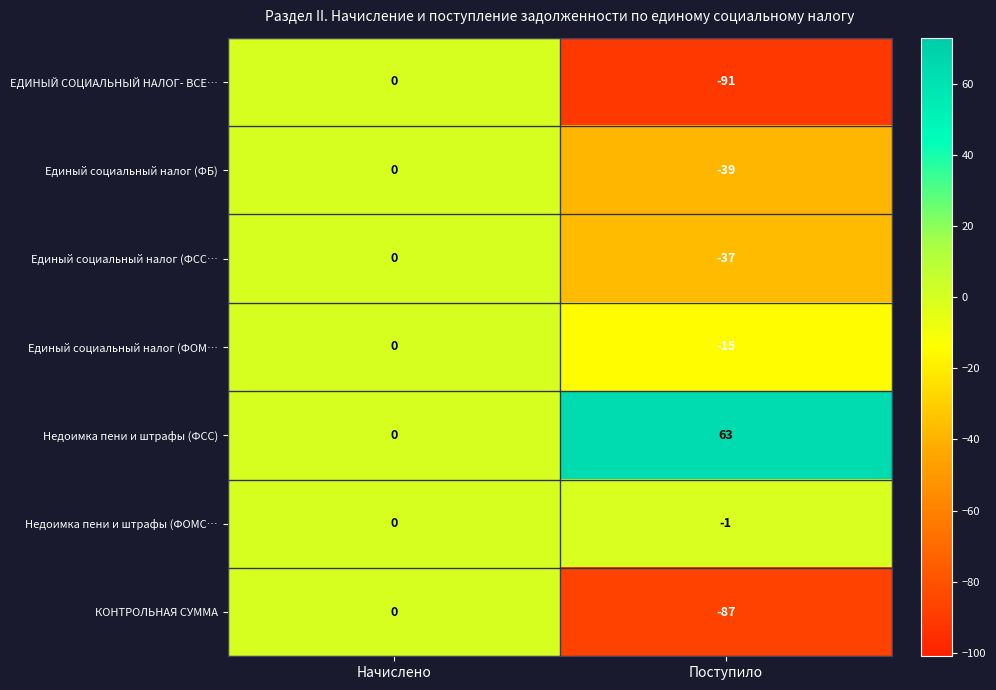

Which series changed the most between Начислено and Поступило?

ЕДИНЫЙ СОЦИАЛЬНЫЙ НАЛОГ- ВСЕ…